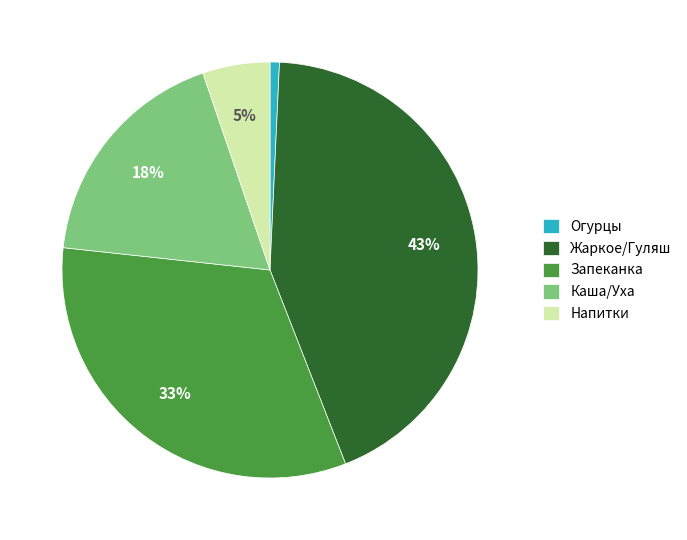

Rank the categories by value from lowest to highest.

Огурцы, Напитки, Каша/Уха, Запеканка, Жаркое/Гуляш